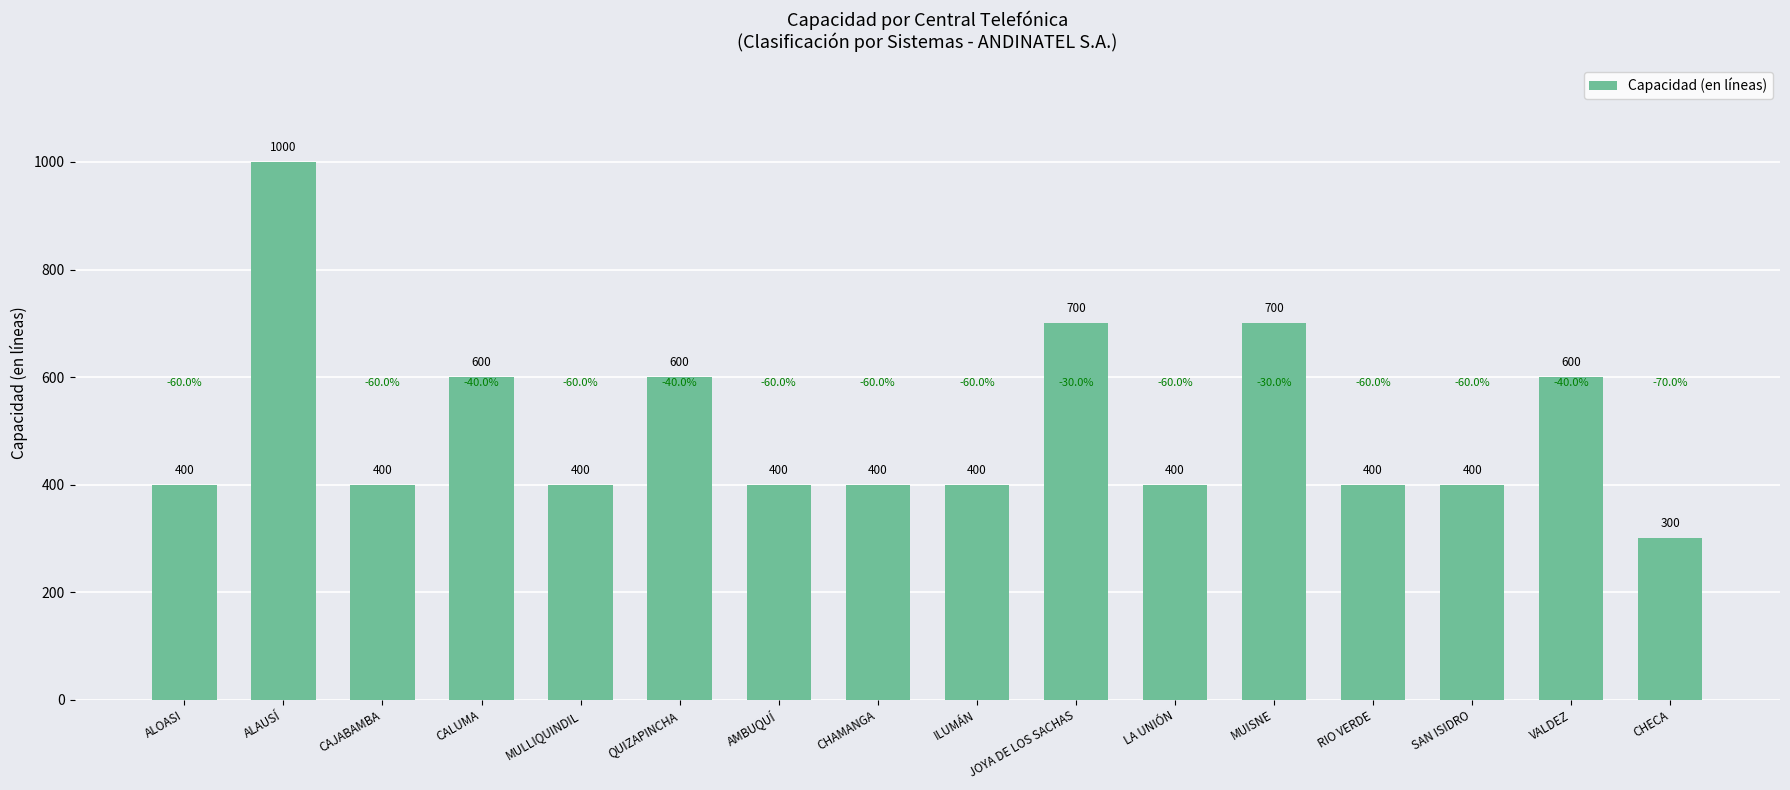

How many series are shown in this chart?

1